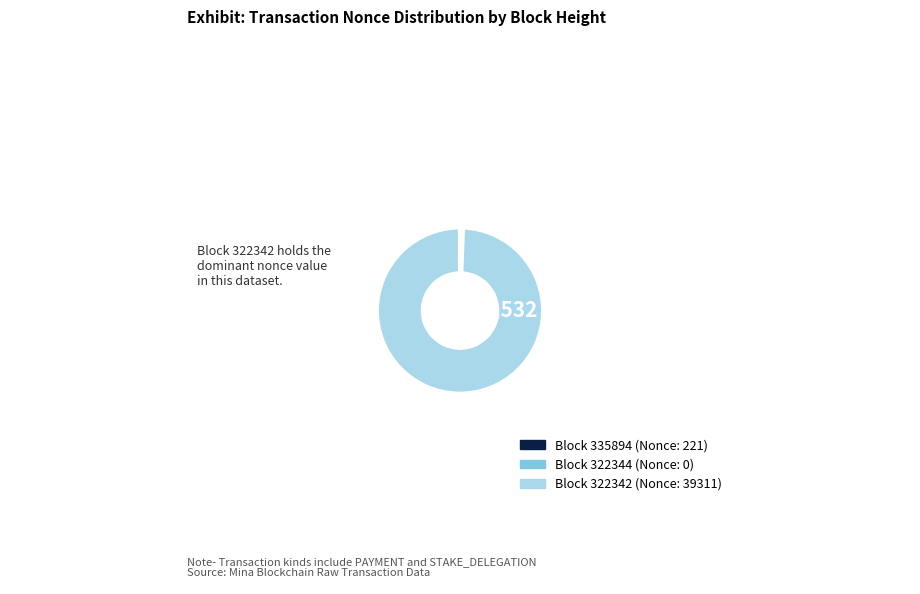

Is there any slice that represents more than half of the pie?

Yes